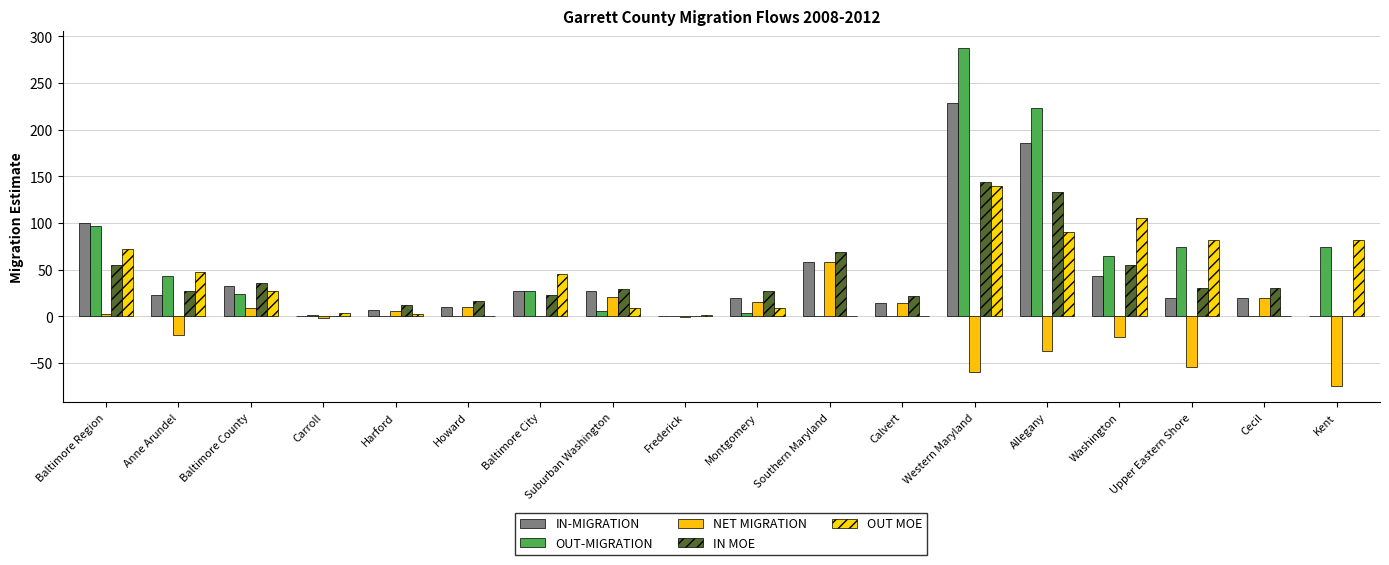

What position from the right is Upper Eastern Shore?

3